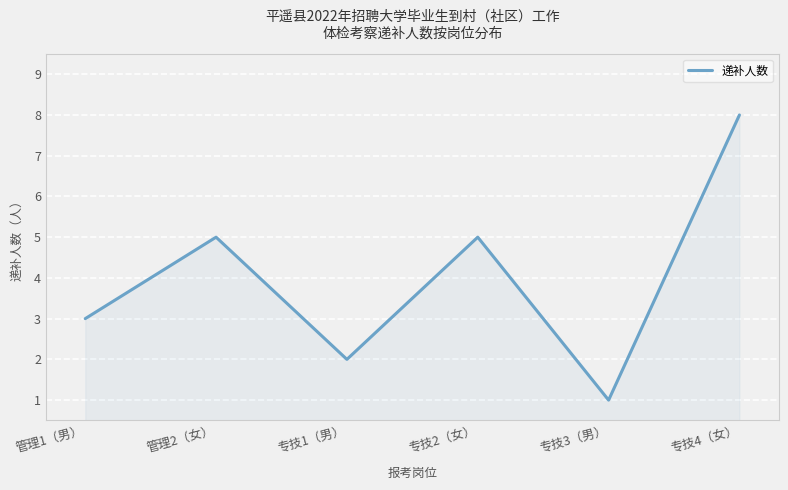

What is the difference between the second highest and second lowest values?

3